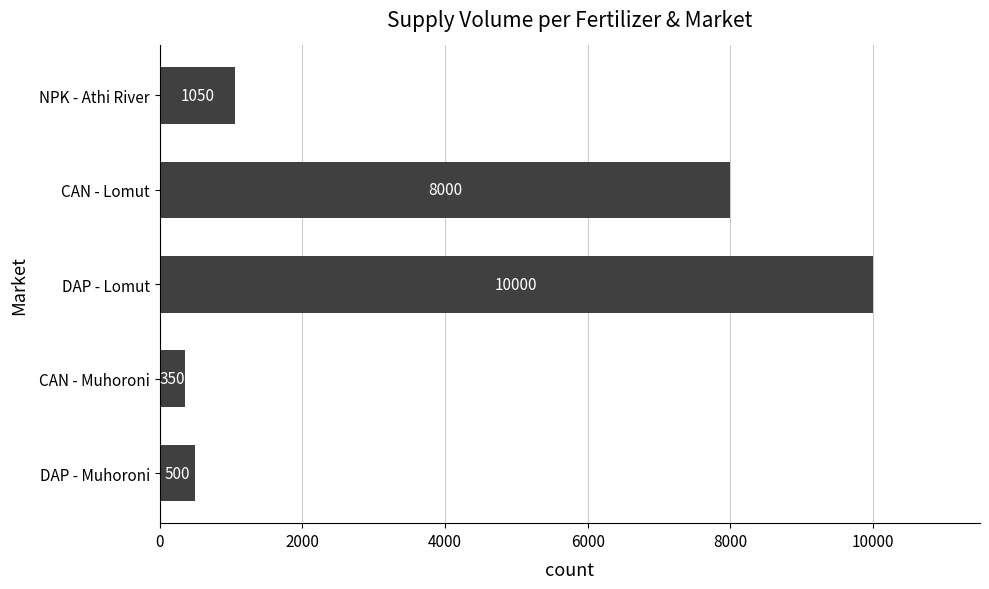

List the labels in order of value, largest first.

DAP - Lomut, CAN - Lomut, NPK - Athi River, DAP - Muhoroni, CAN - Muhoroni